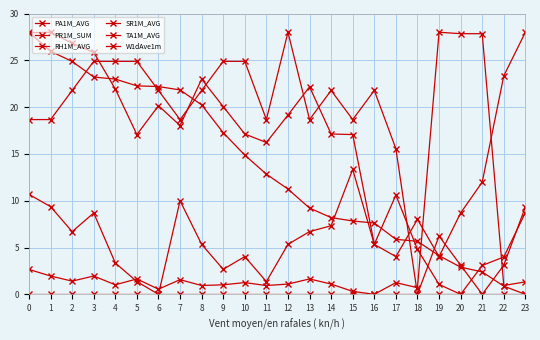

What is the difference between the second highest and minimum values in the SR1M_AVG series?

24.9